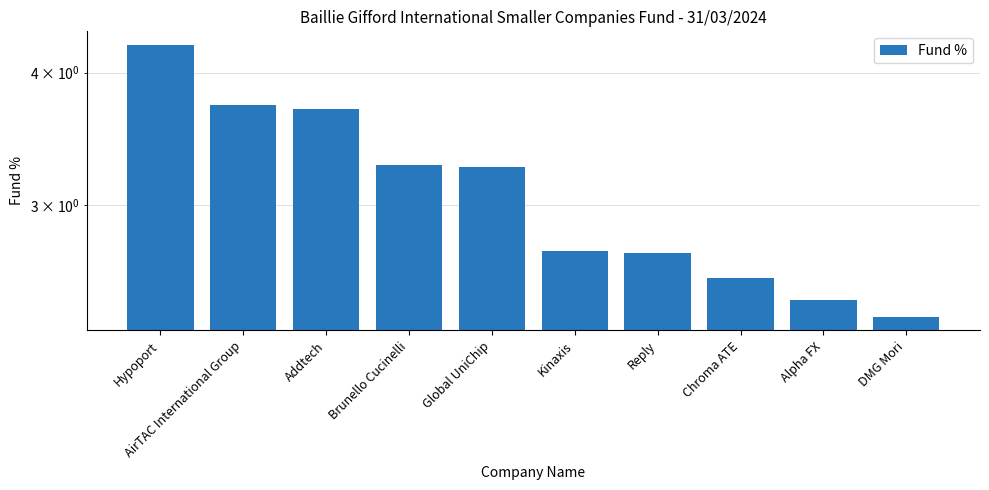

Which has a higher value, Chroma ATE or Alpha FX?

Chroma ATE